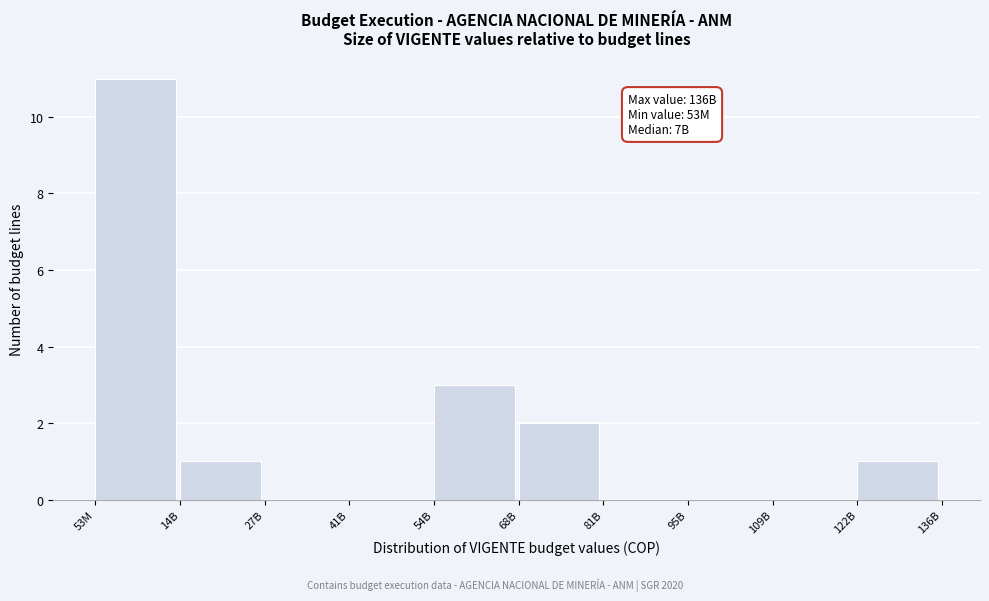

Reading right to left, extract all data points from this chart.

122B=1	109B=0	95B=0	81B=0	68B=2	54B=3	41B=0	27B=0	14B=1	53M=11